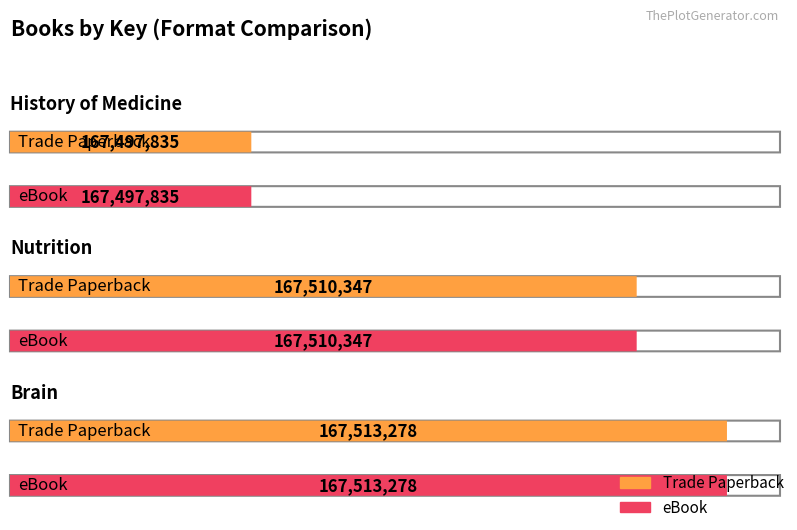

At which category does the chart reach its peak across all series?

Brain